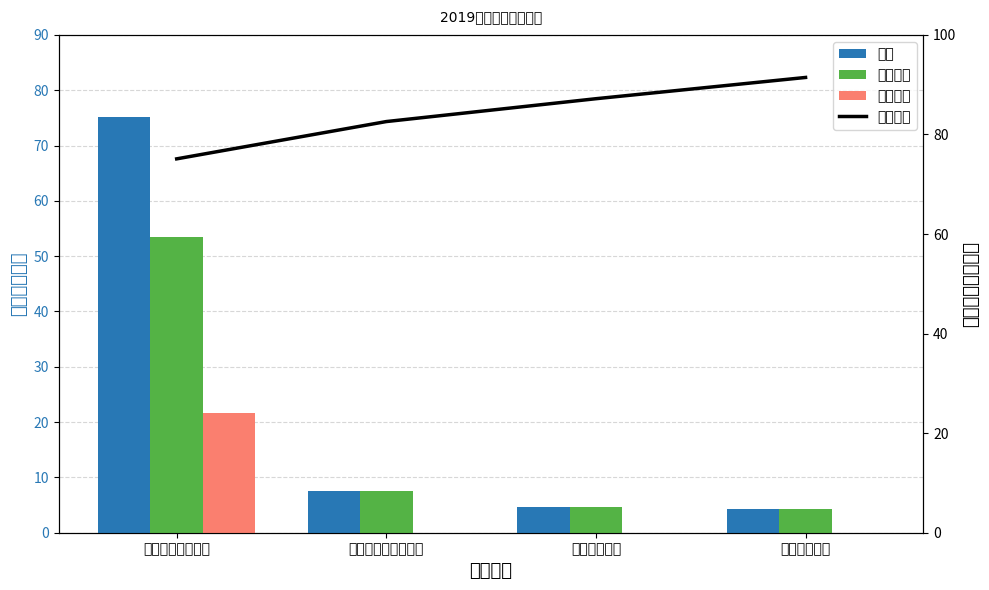

What is the average value of the 项目支出 series?

5.4